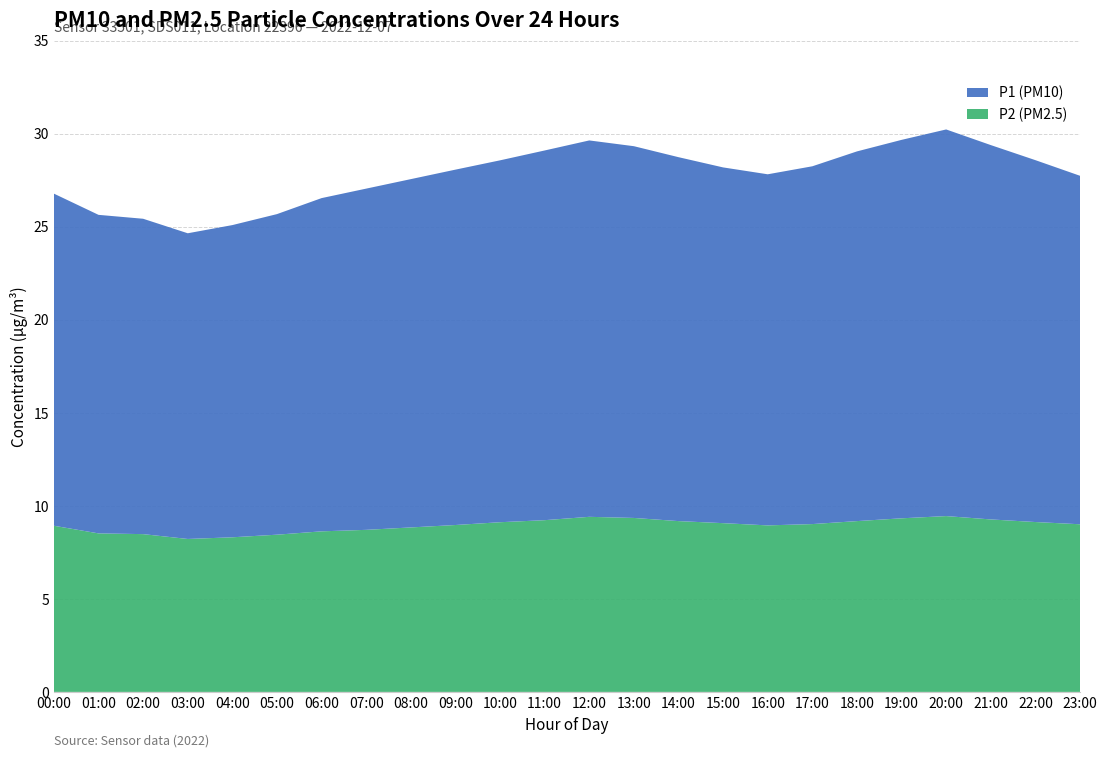

Reading left to right, transcribe all the data shown in this chart.

P2 (PM2.5): 00:00=8.9	01:00=8.5	02:00=8.5	03:00=8.2	04:00=8.3	05:00=8.4	06:00=8.6	07:00=8.7	08:00=8.8	09:00=9.0	10:00=9.1	11:00=9.2	12:00=9.4	13:00=9.3	14:00=9.2	15:00=9.1	16:00=8.9	17:00=9.0	18:00=9.2	19:00=9.3	20:00=9.4	21:00=9.3	22:00=9.1	23:00=9.0
P1 (PM10): 00:00=17.9	01:00=17.1	02:00=16.9	03:00=16.4	04:00=16.8	05:00=17.2	06:00=17.9	07:00=18.3	08:00=18.7	09:00=19.1	10:00=19.4	11:00=19.9	12:00=20.2	13:00=20.0	14:00=19.6	15:00=19.1	16:00=18.9	17:00=19.2	18:00=19.9	19:00=20.3	20:00=20.8	21:00=20.1	22:00=19.4	23:00=18.7